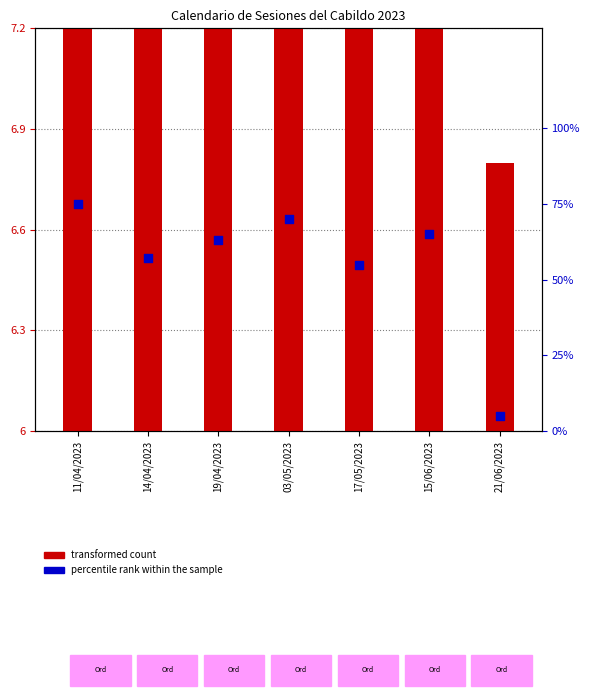

Which series has the largest total across all categories?

percentile rank within the sample